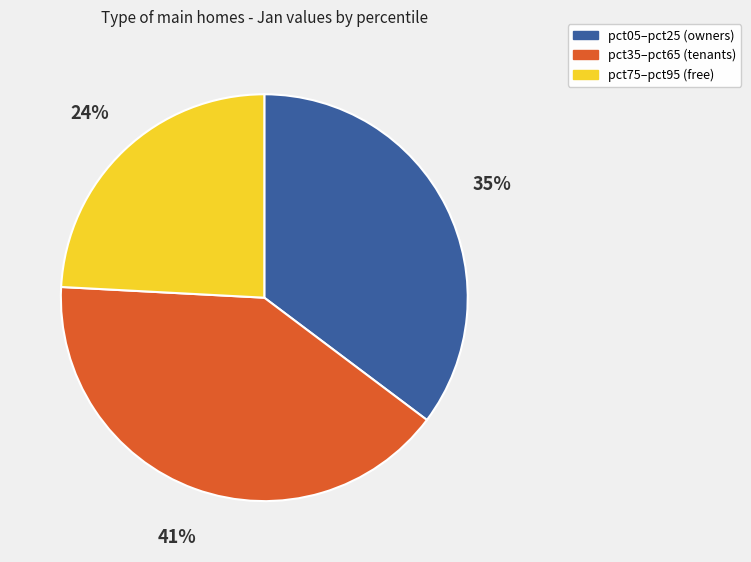

To the nearest percent, what percentage of the pie is pct35–pct65 (tenants)?

41%